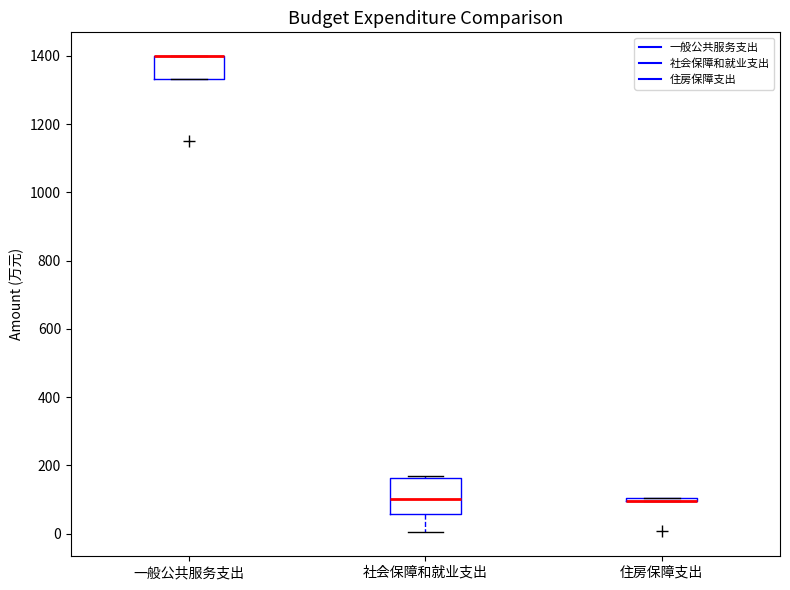

Reading left to right, transcribe this box plot: for each box, give where its median line is, the range the box spans, and where its two whiskers end, as read against the y-axis. The values are not printed on the chart, so give them approximately, as read against the axis.

一般公共服务支出: median 1400 (drawn on the box's upper edge), box 1340 to 1400, whiskers 1340 to 1400
社会保障和就业支出: median 100, box 60 to 160, whiskers 0 to 160 (just above the box's upper edge)
住房保障支出: box collapsed to a line at 100, whiskers 100 to 100